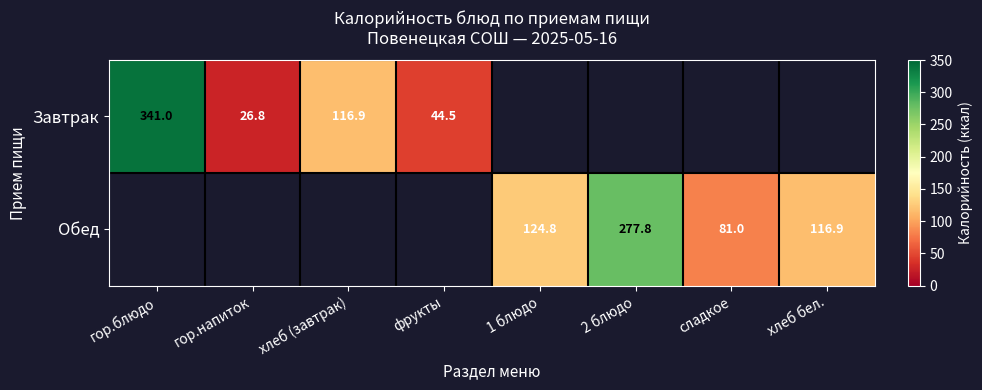

What is the greatest value displayed?

341.0